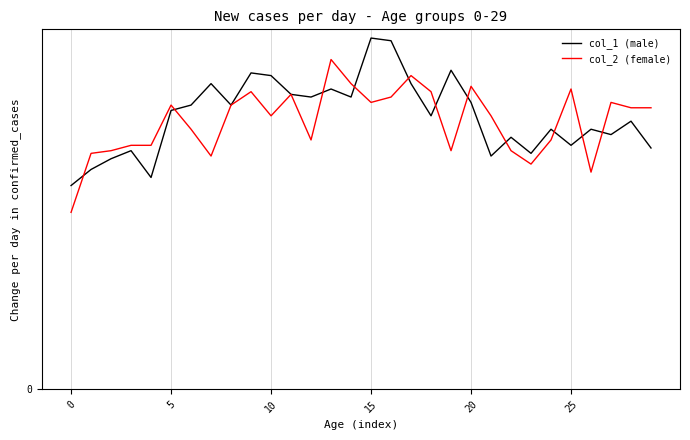

Which label corresponds to the largest value in the chart?

15